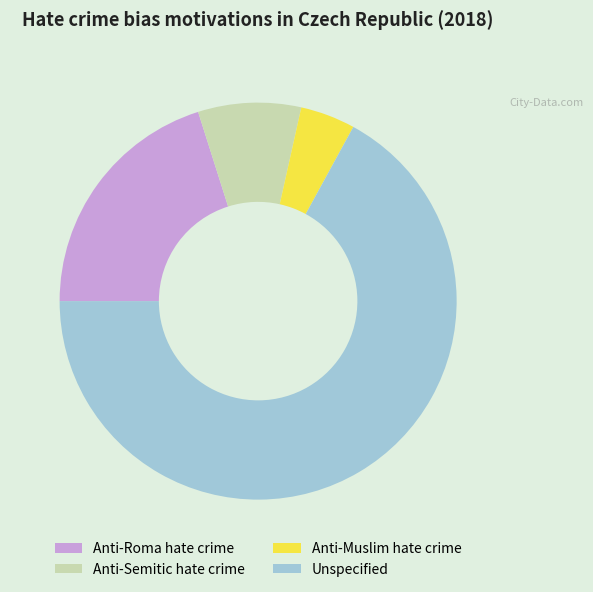

True or false: Anti-Roma hate crime accounts for 34% of the total.

False